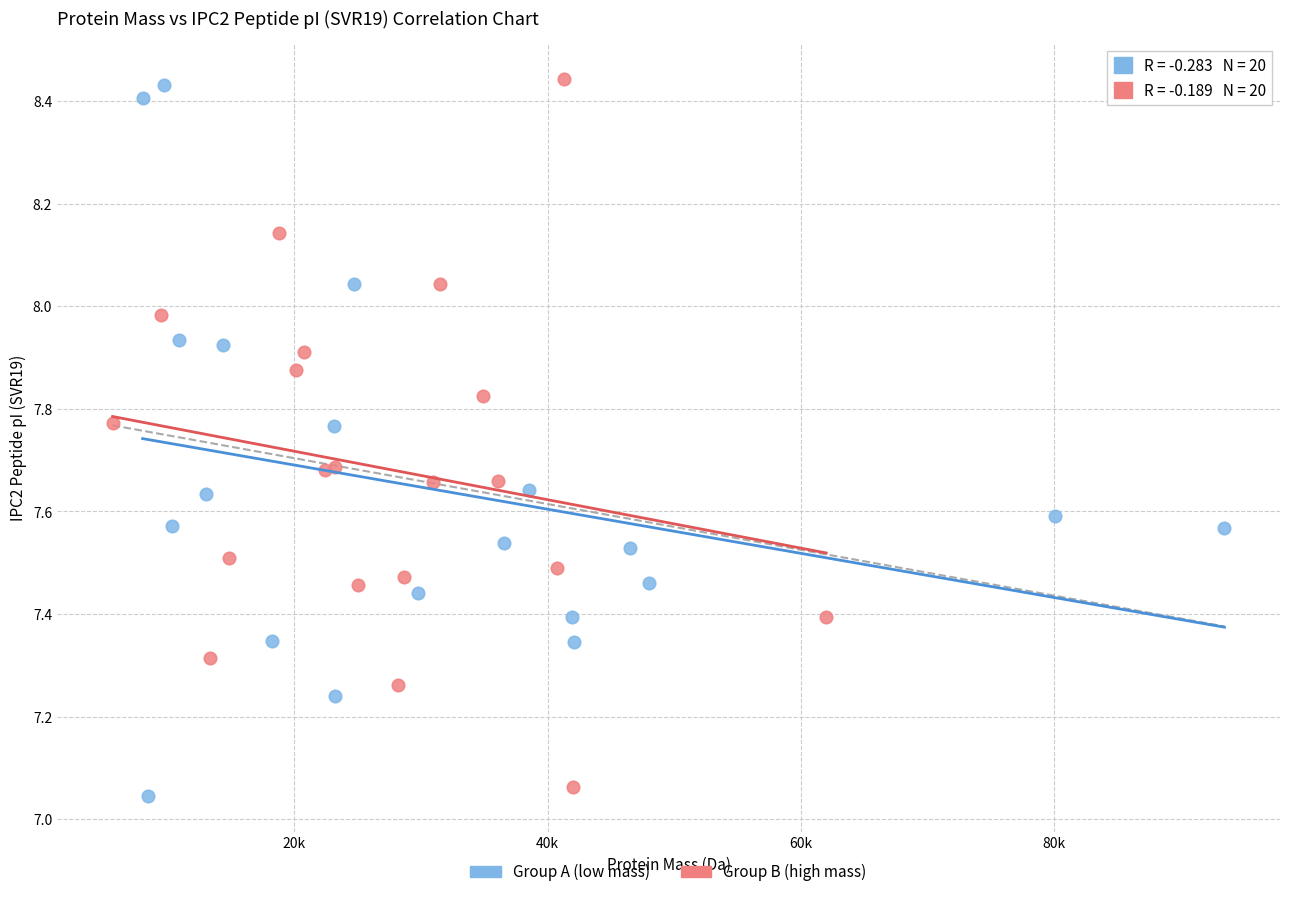

What are all the series names shown in the legend?

Group A (low mass), Group B (high mass)